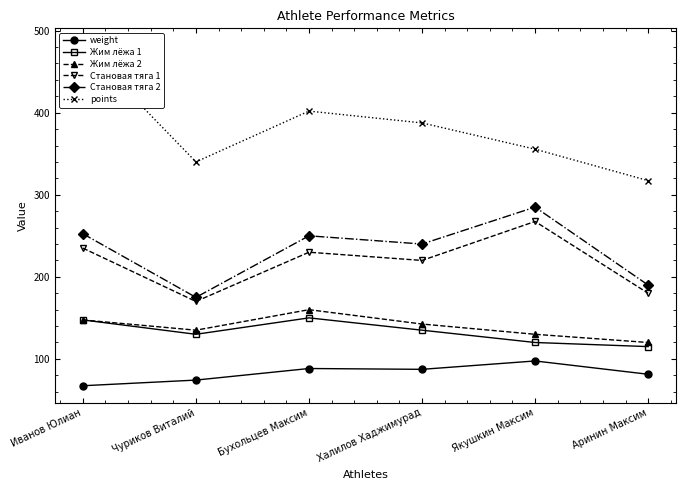

What is the lowest value of the Становая тяга 2 series?

175.0